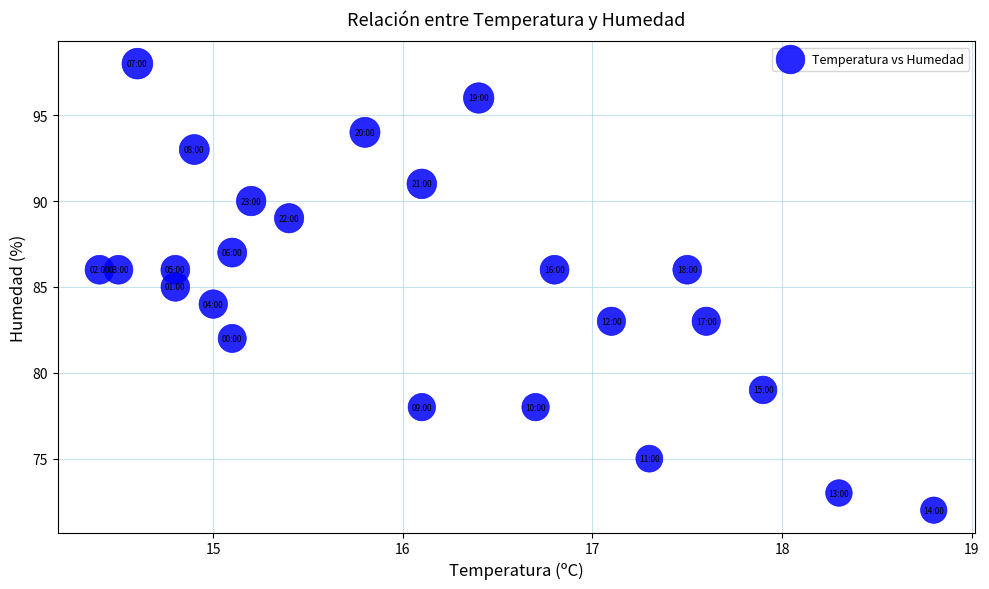

What is the range of Y values (max minus min)?

26